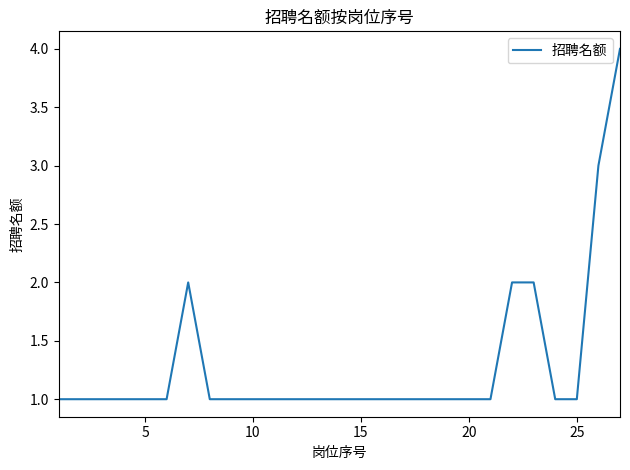

Reading left to right, transcribe all the data shown in this chart.

1	1	1	1	1	1	2	1	1	1	1	1	1	1	1	1	1	1	1	1	1	2	2	1	1	3	4